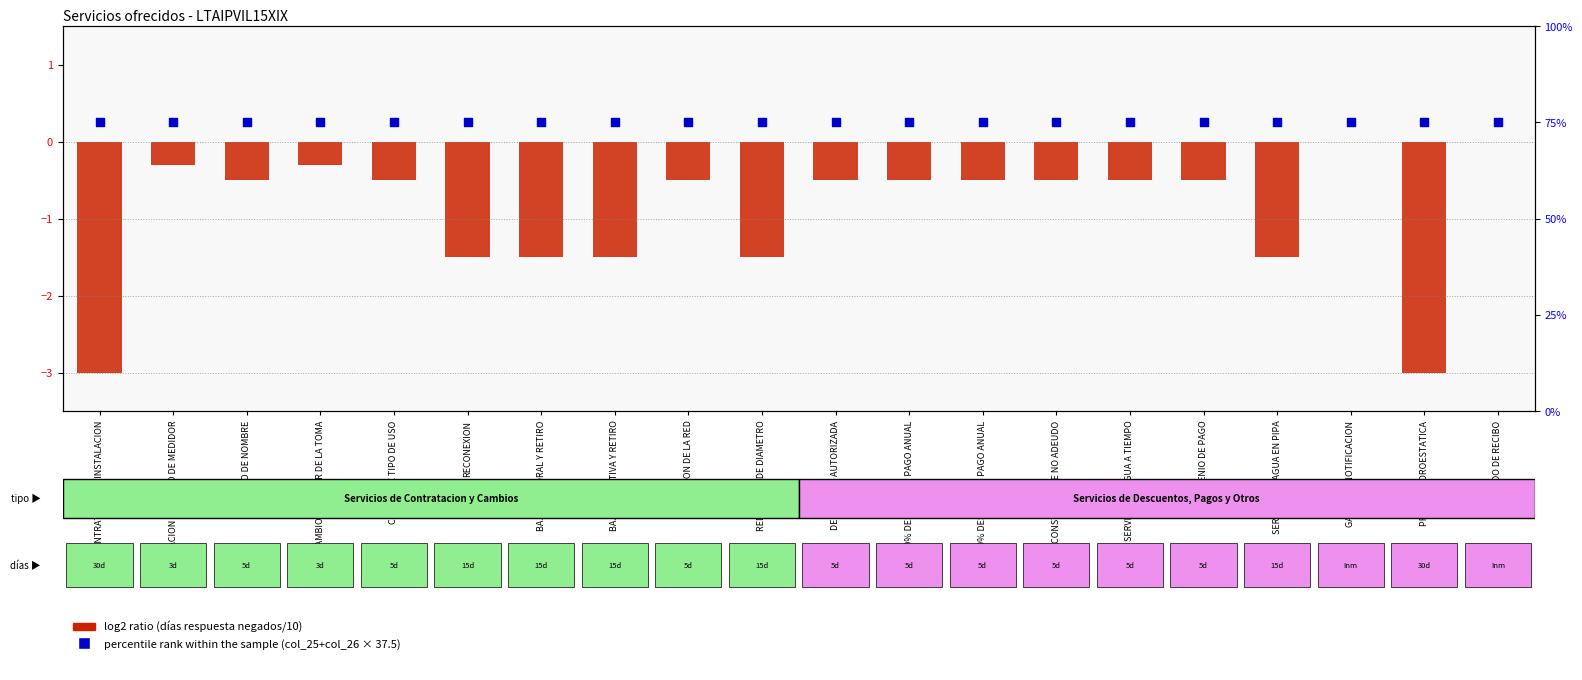

Which series has the widest spread of Y values?

log2 ratio